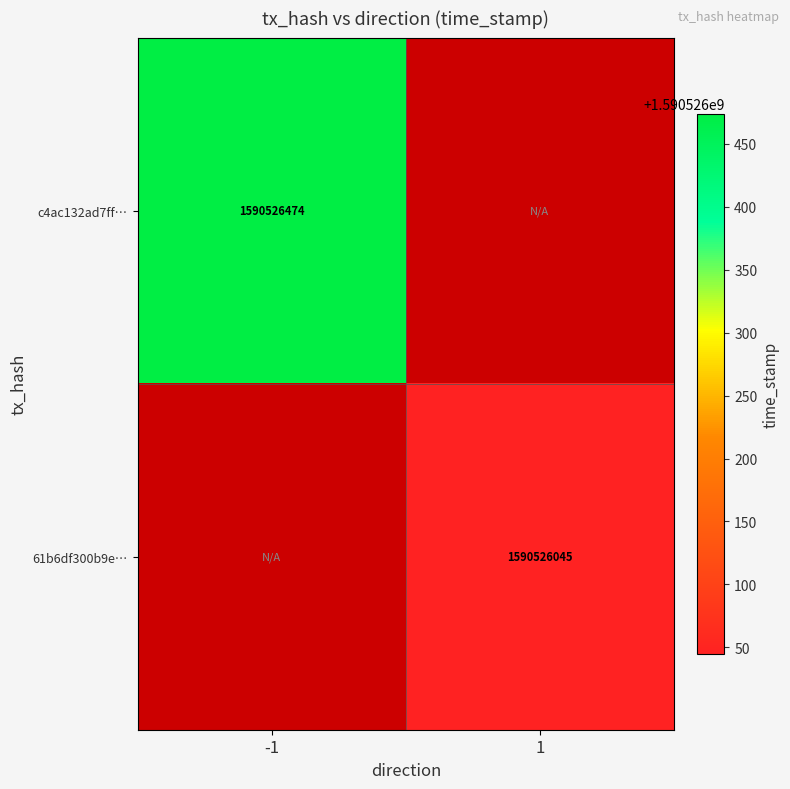

Is it true that 61b6df300b9e… equals 1590526045 at 1?

True